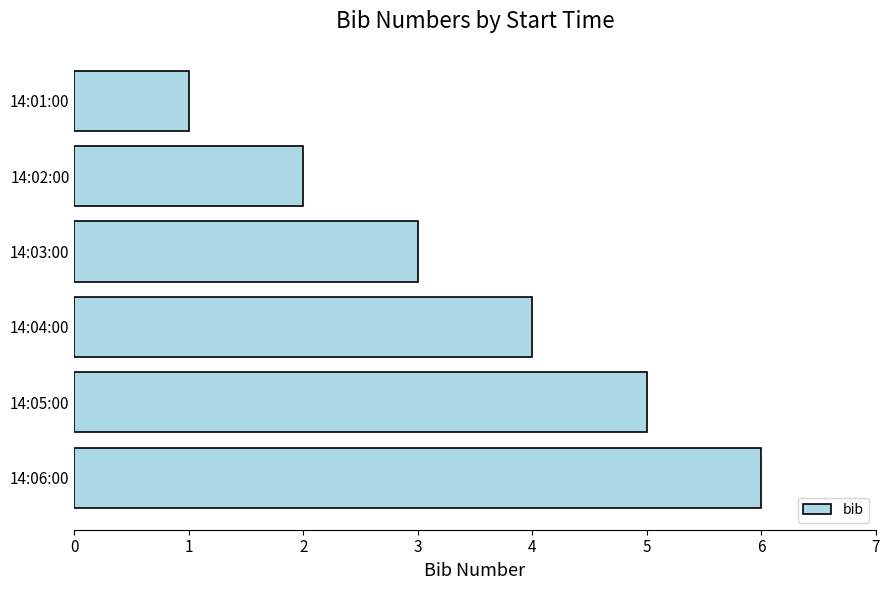

What is the label of the 5th bar from the top?

14:05:00